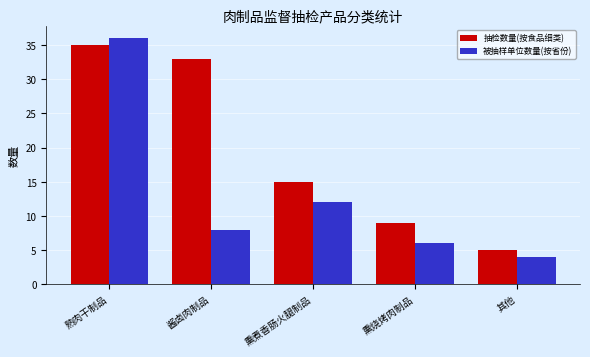

How many series are shown in this chart?

2